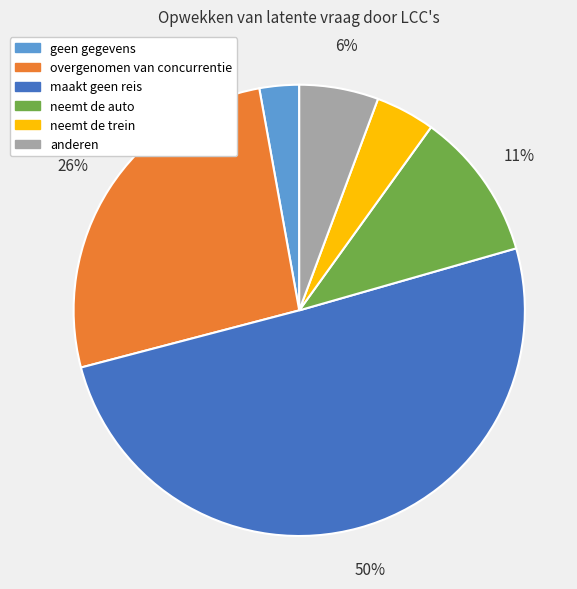

Which category has the biggest portion of the pie?

maakt geen reis